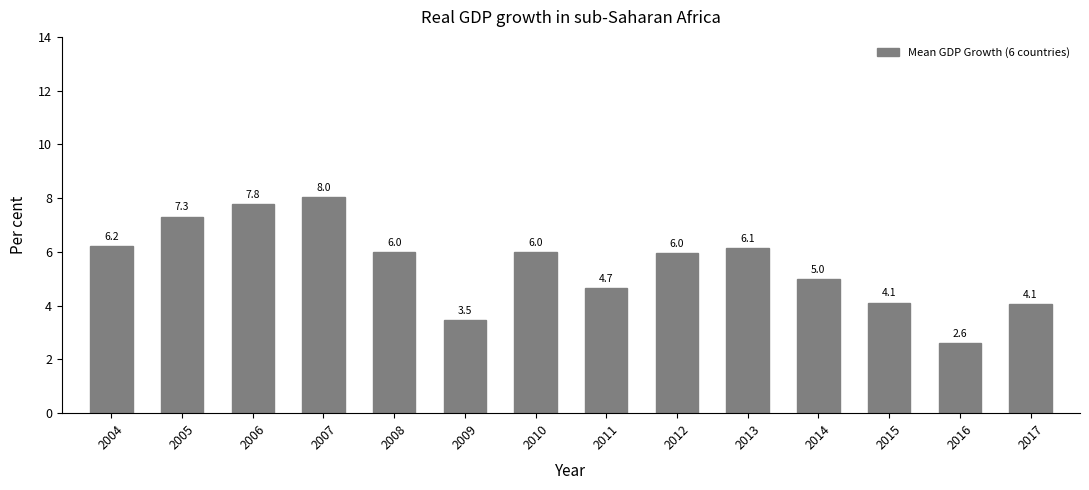

True or false: the data shows 6.0 at 2010.

True